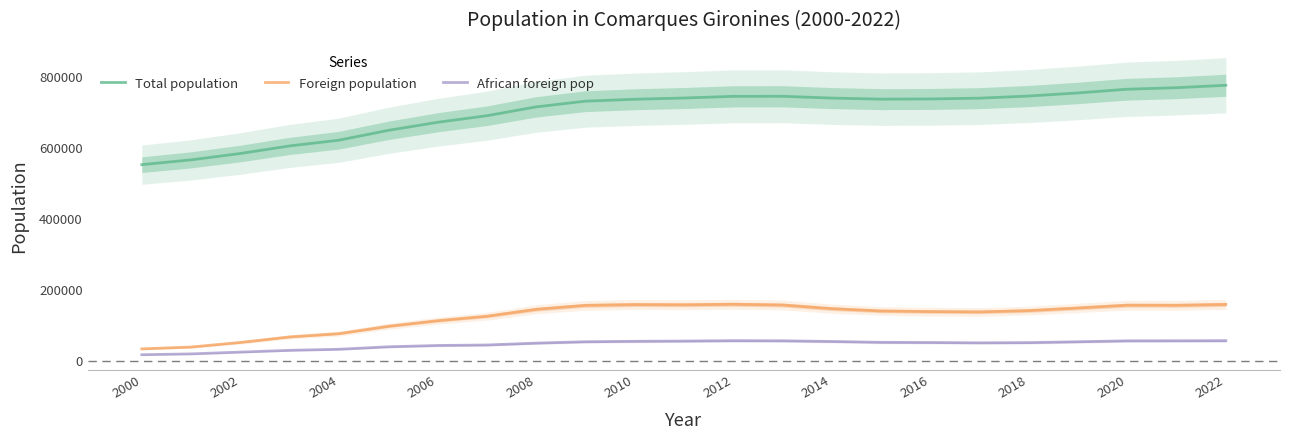

True or false: Total population and Foreign population intersect in this chart.

False